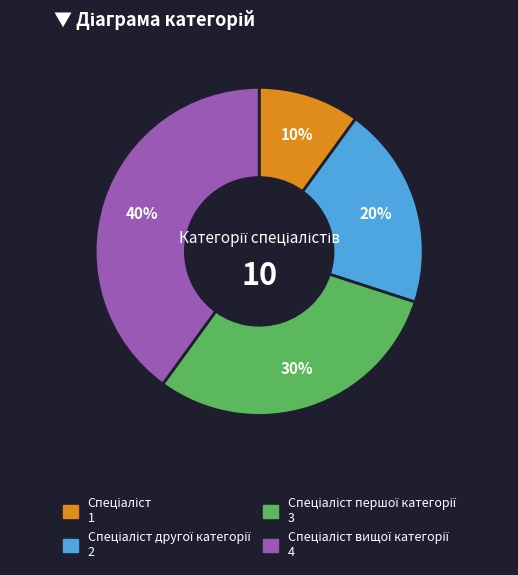

To the nearest percent, what is the difference between the largest and smallest slice percentages?

30%